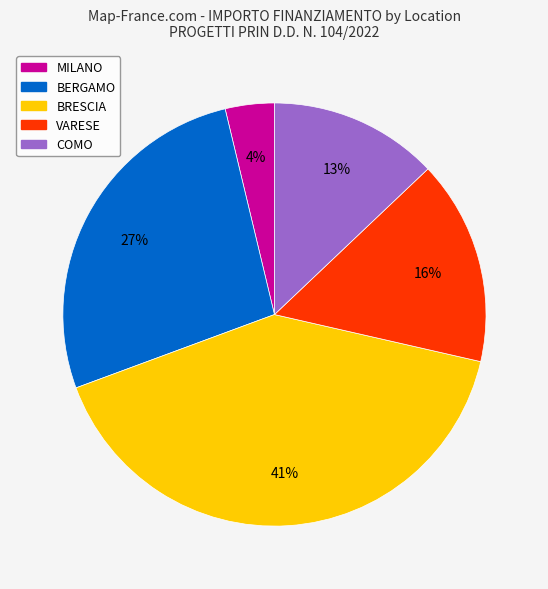

To the nearest percent, what is the average slice percentage?

20%